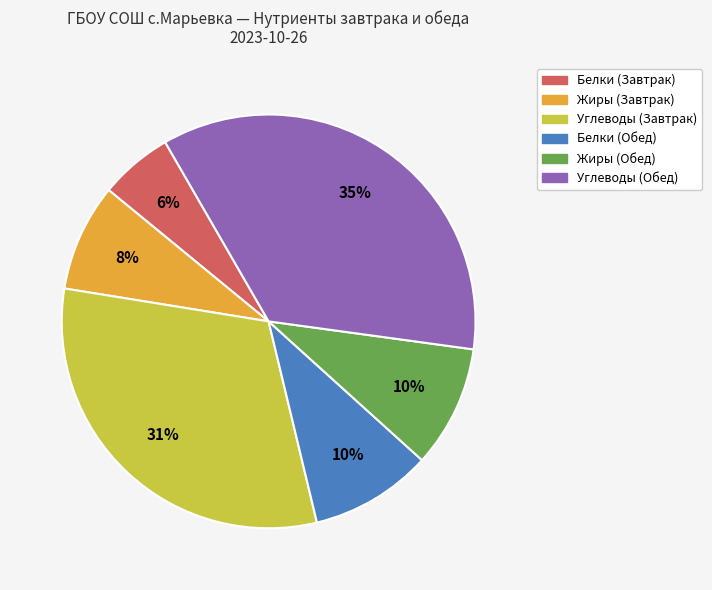

Is there any slice that represents more than half of the pie?

No